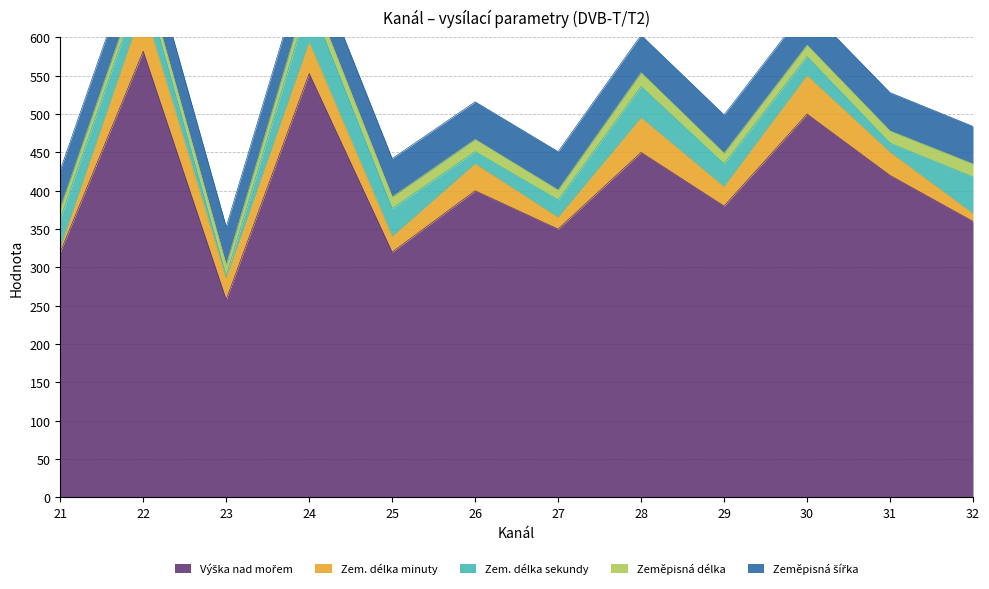

What are all the series names shown in the legend?

Výška nad mořem, Zem. délka minuty, Zem. délka sekundy, Zeměpisná délka, Zeměpisná šířka